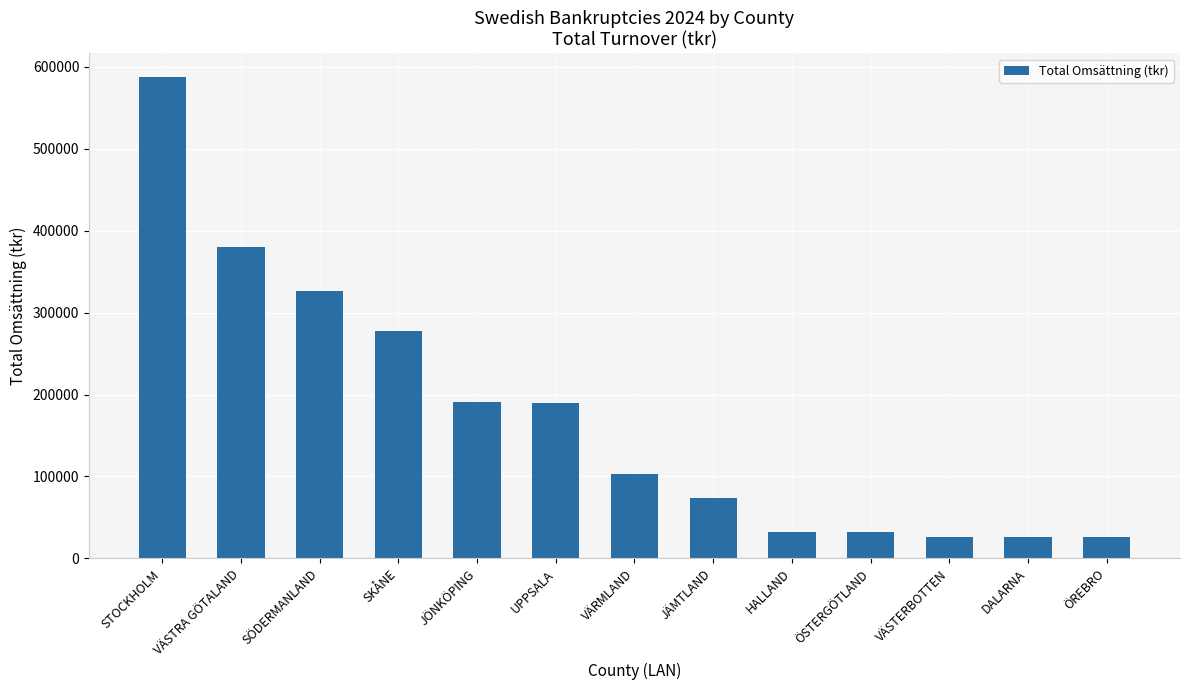

Approximately how many times larger is the value at DALARNA compared to JÖNKÖPING?

0.1